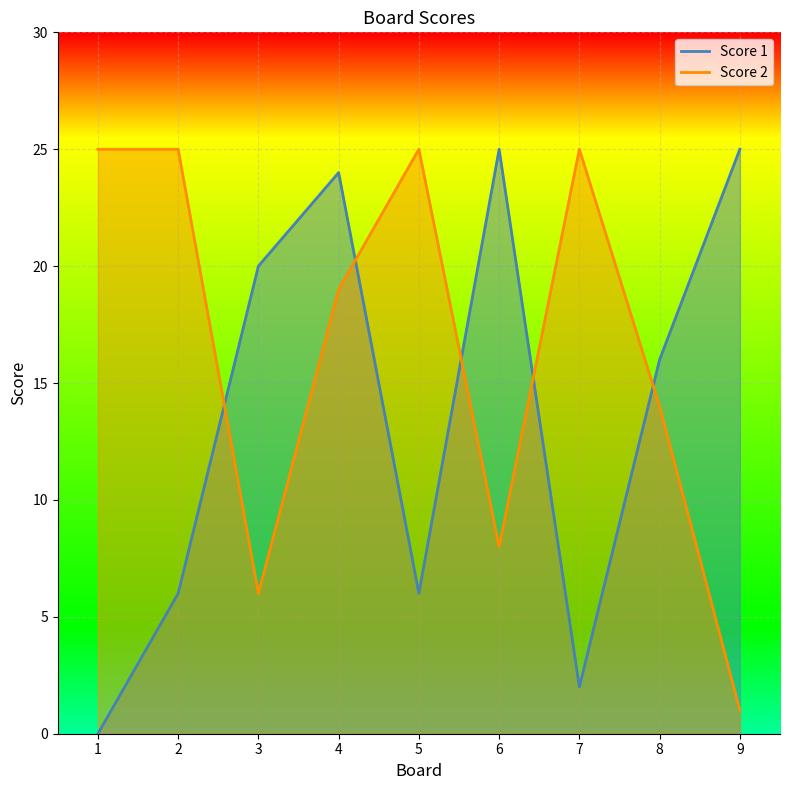

Which has a higher value, 4 or 7?

4